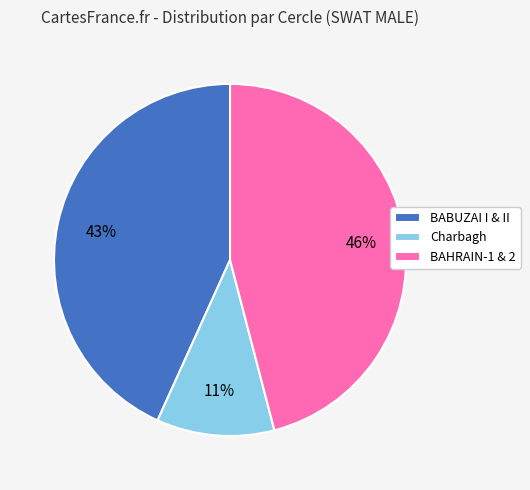

To the nearest percent, what is the difference between the largest and smallest slice percentages?

35%